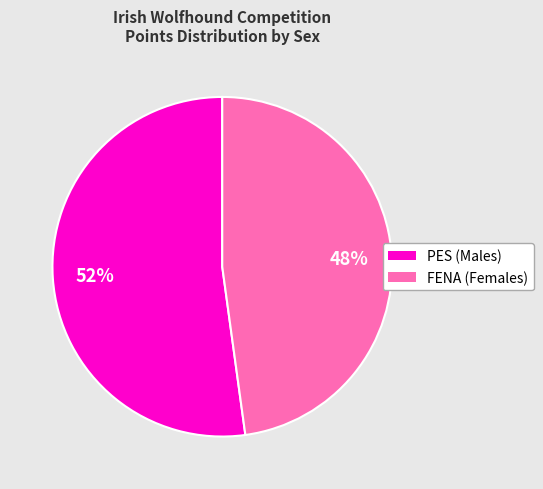

To the nearest percent, what is the average slice percentage?

50%